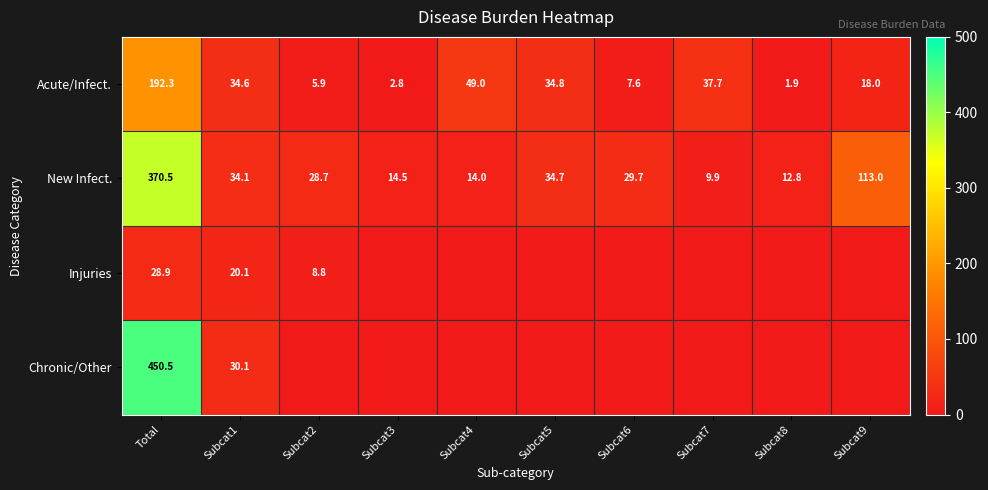

What is the difference between the New Infect. values at Subcat6 and Subcat9?

83.3